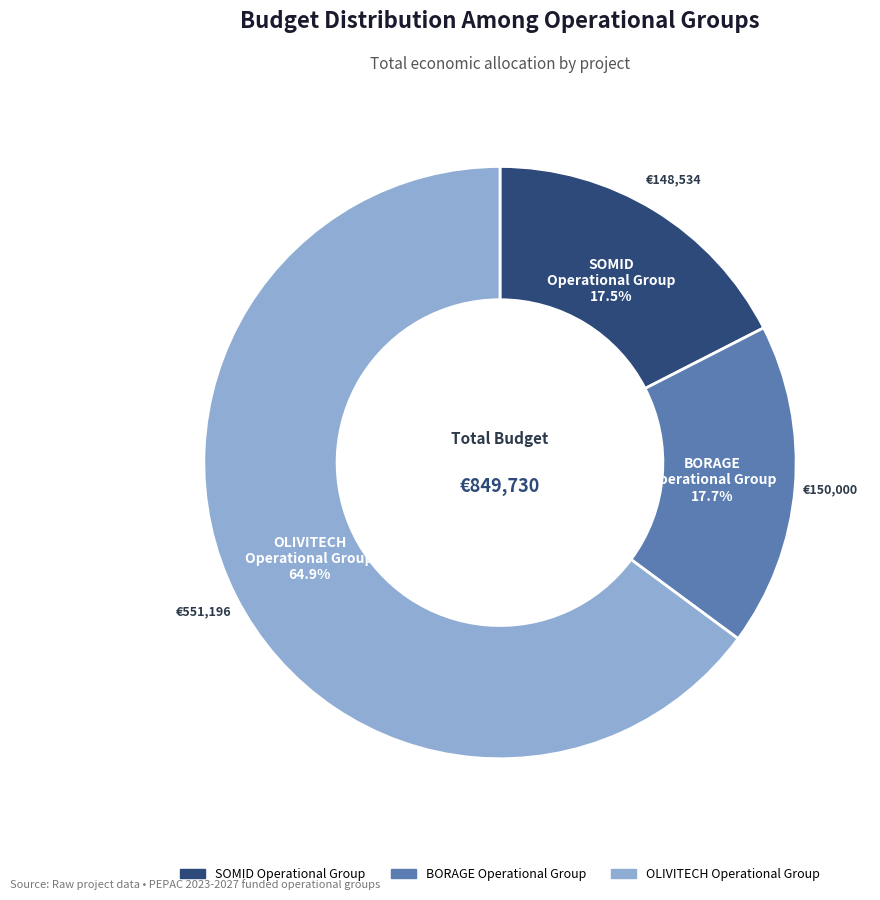

To the nearest percent, what is the average slice percentage?

33%